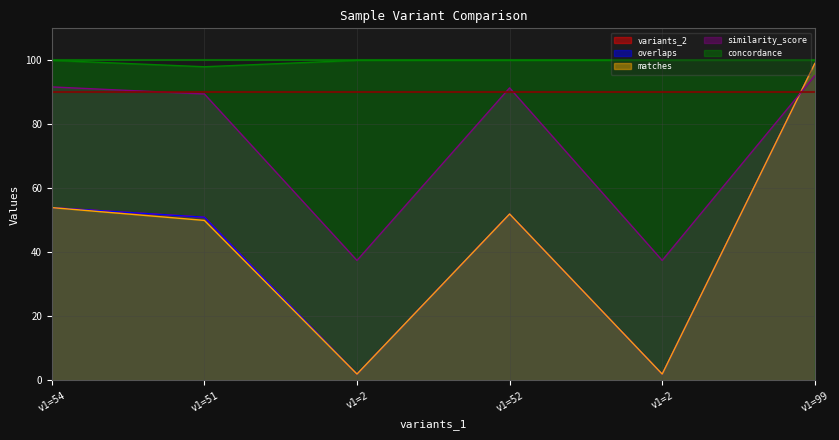

What value does the overlaps series have at v1=52?

52.0